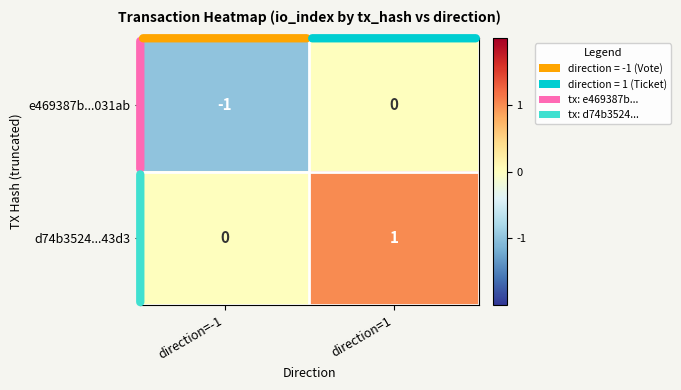

At which category is the sum across all series the highest?

direction=1